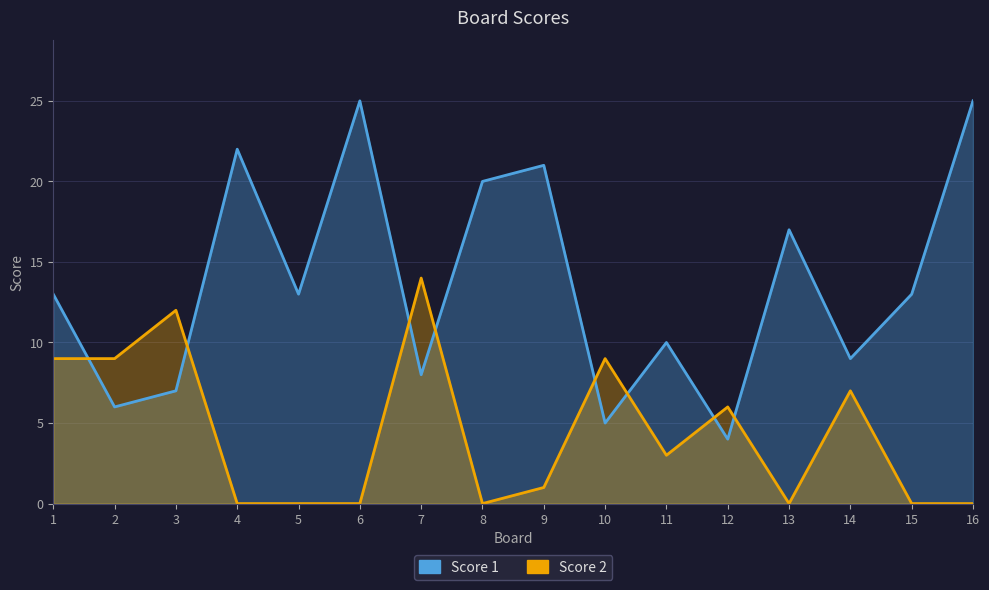

Reading left to right, list all the values displayed in this chart.

Score 1: 1=13	2=6	3=7	4=22	5=13	6=25	7=8	8=20	9=21	10=5	11=10	12=4	13=17	14=9	15=13	16=25
Score 2: 1=9	2=9	3=12	4=0	5=0	6=0	7=14	8=0	9=1	10=9	11=3	12=6	13=0	14=7	15=0	16=0